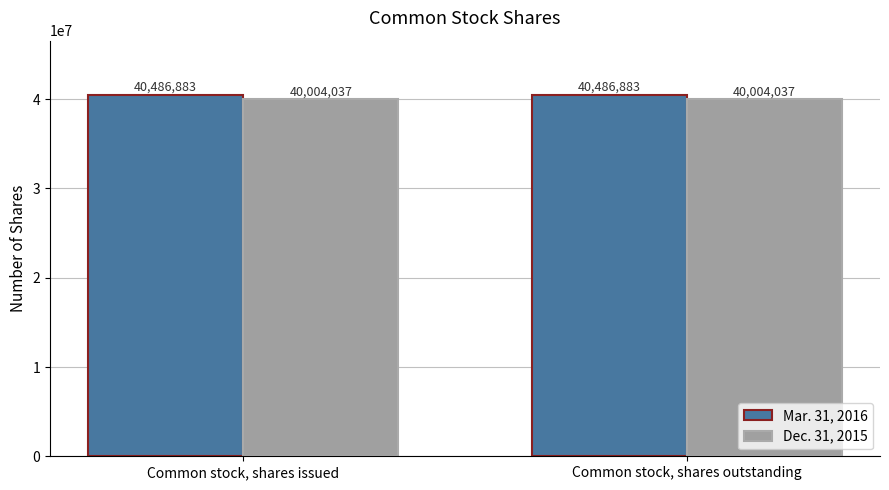

What is the total value across all series at Common stock, shares outstanding?

80490920